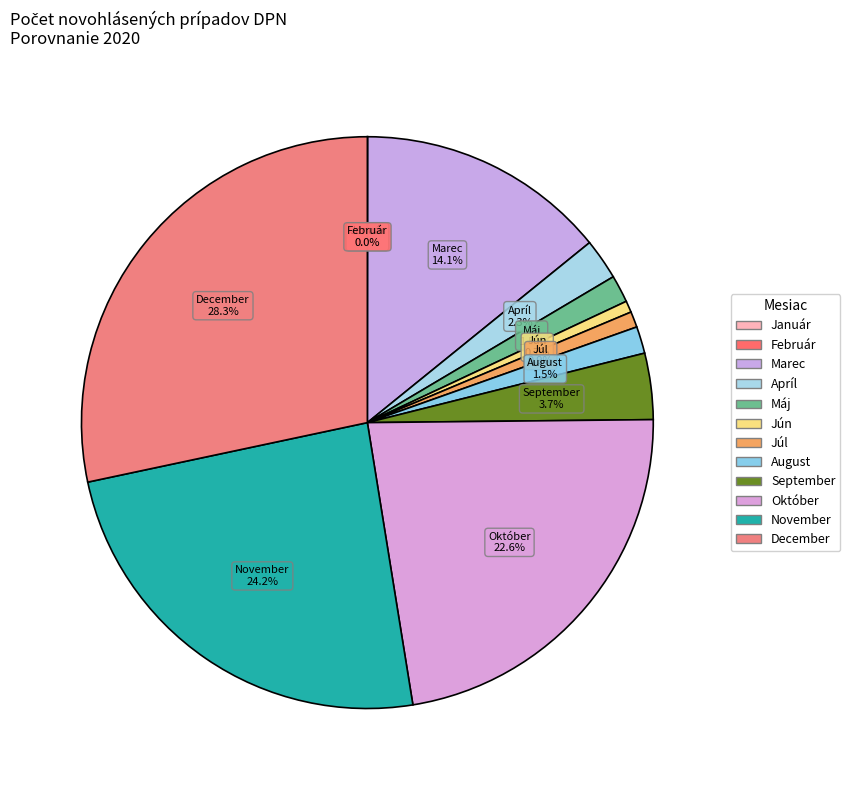

What portion of the pie excludes August?

98.5%